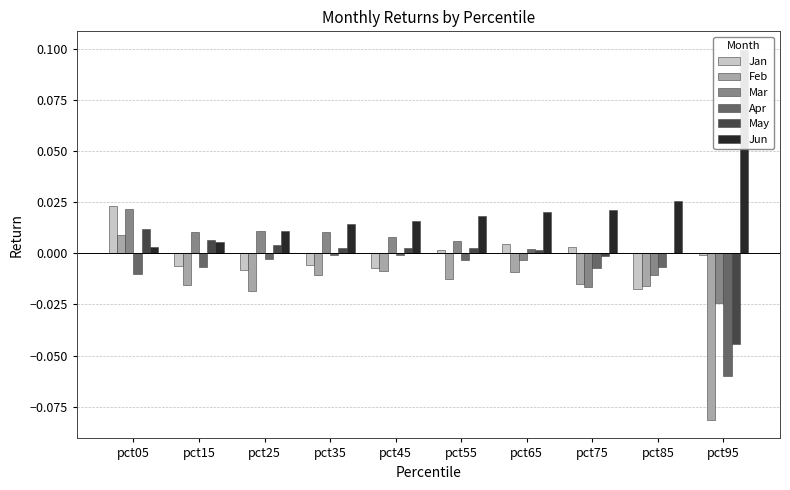

List the labels in order of Jan value, smallest first.

pct85, pct25, pct45, pct15, pct35, pct95, pct55, pct75, pct65, pct05